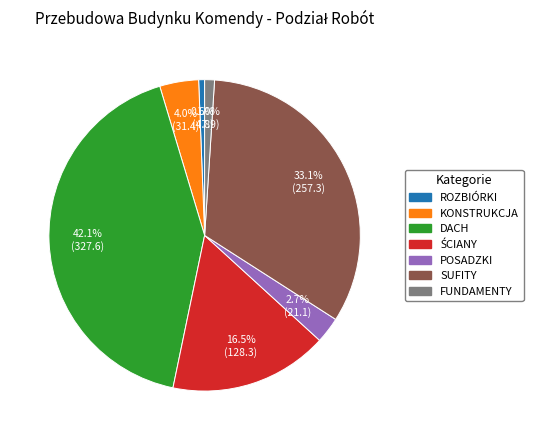

What percentage is the FUNDAMENTY slice, to the nearest percent?

1%